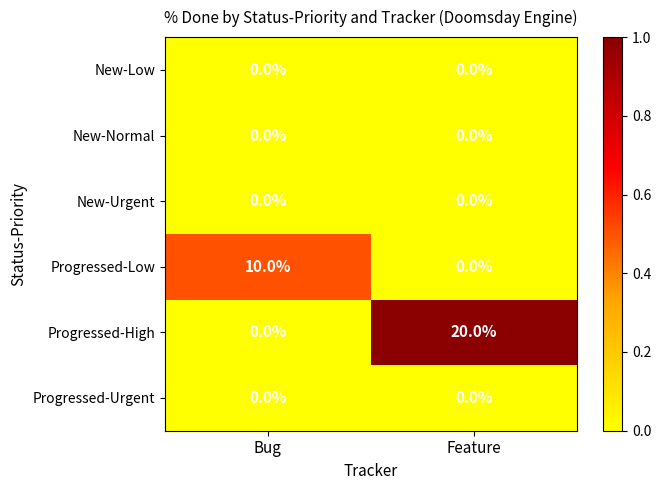

Which series has the largest total across all categories?

Progressed-High